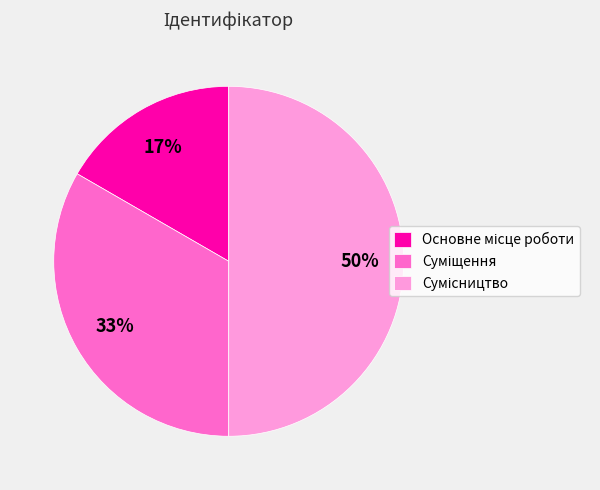

To the nearest percent, what is the difference between the largest and smallest slice percentages?

33%